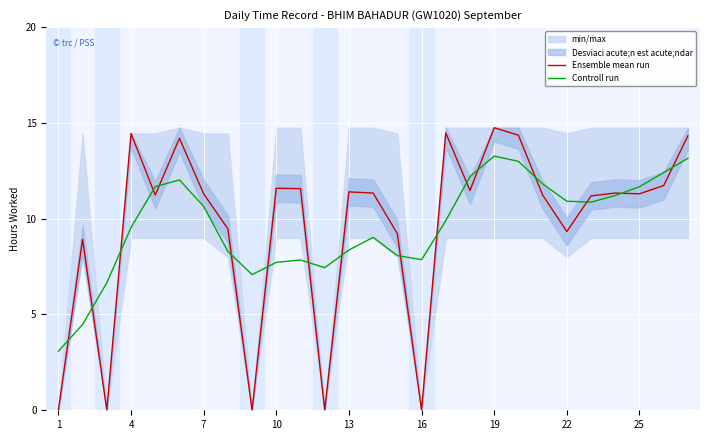

True or false: Ensemble mean run has a value of 11.3 at 25.

True